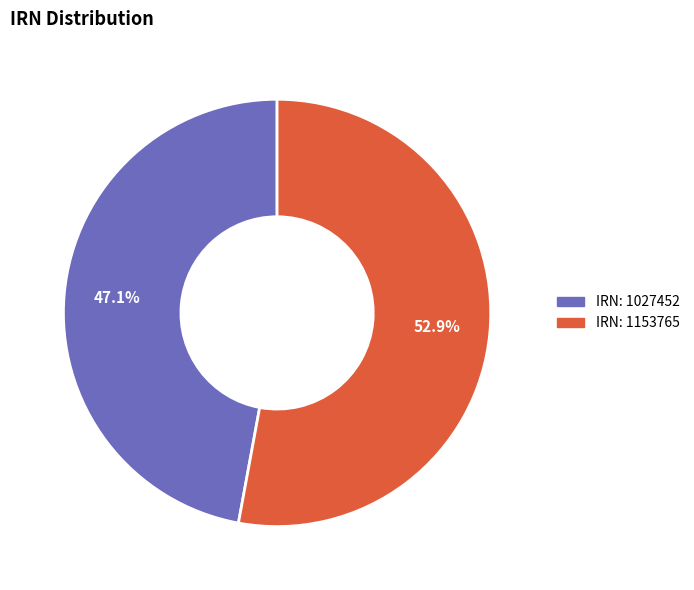

Does any single category account for the majority?

Yes